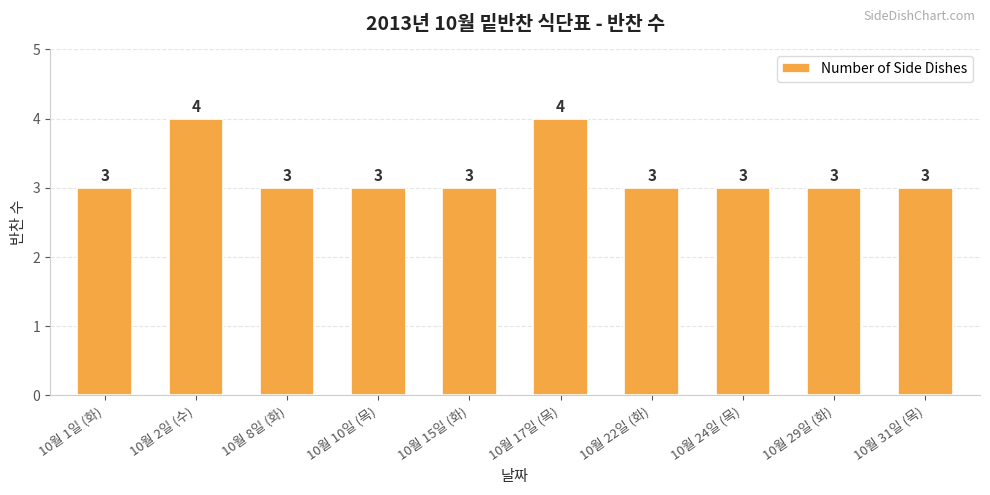

Is it true that the value at 10월 29일 (화) is 2?

False